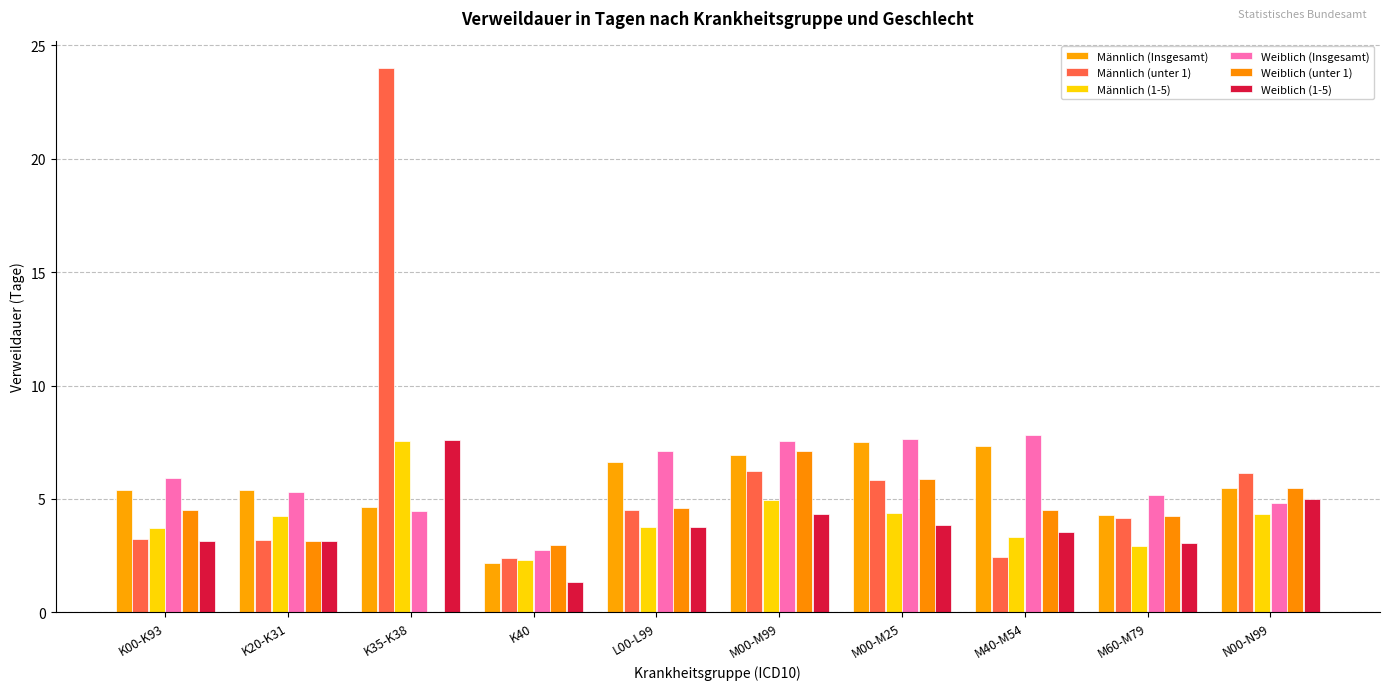

What is the difference between the Männlich (1-5) values at K20-K31 and M60-M79?

1.3